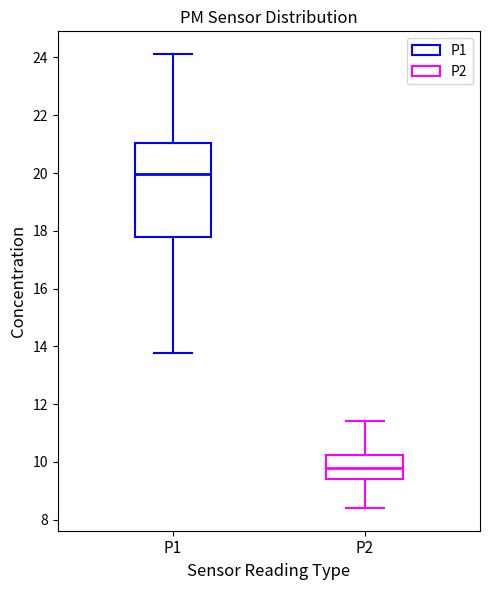

Reading left to right, read every box against the y-axis: the position of its median line, the range the box covers, and the ends of its whiskers. The values are not printed on the chart, so give them approximately, as read against the axis.

P1: median 20.0, box 17.8 to 21.0, whiskers 13.8 to 24.2
P2: median 9.8, box 9.4 to 10.2, whiskers 8.4 to 11.4